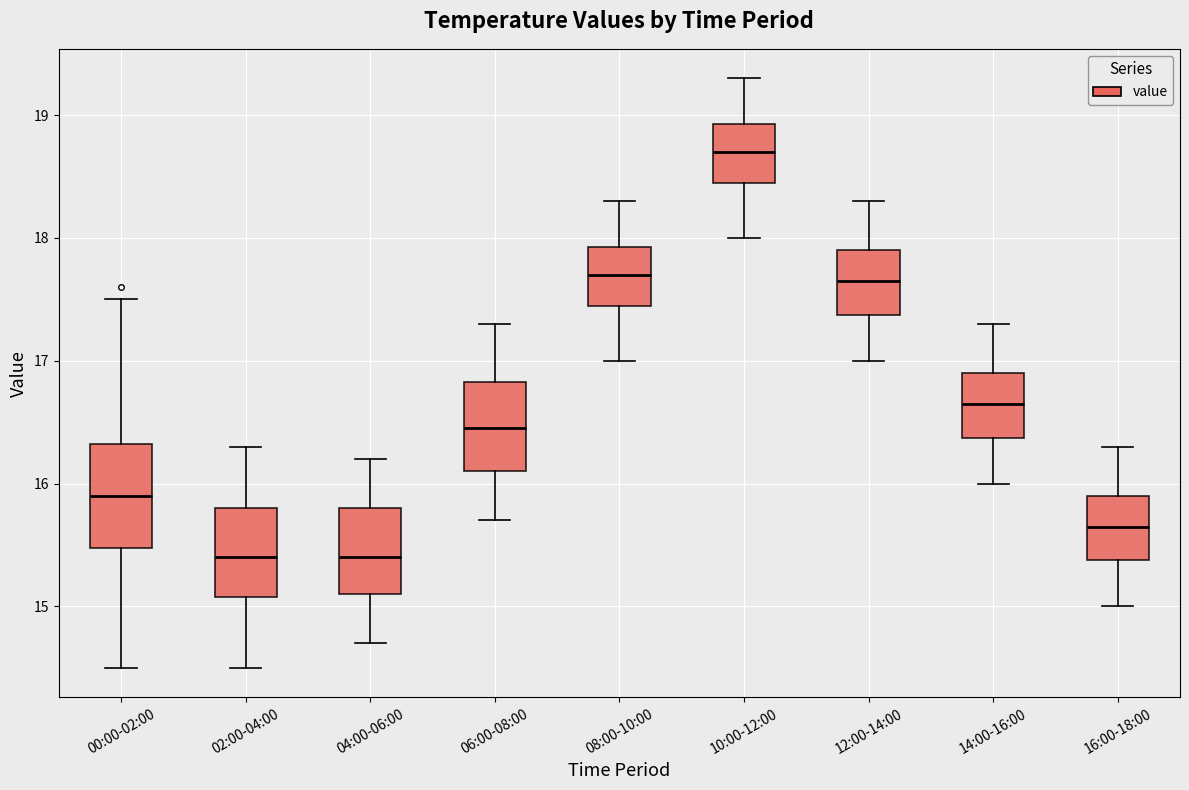

Reading left to right, read every box against the y-axis: the position of its median line, the range the box covers, and the ends of its whiskers. The values are not printed on the chart, so give them approximately, as read against the axis.

00:00-02:00: median 15.9, box 15.5 to 16.3, whiskers 14.5 to 17.5
02:00-04:00: median 15.4, box 15.1 to 15.8, whiskers 14.5 to 16.3
04:00-06:00: median 15.4, box 15.1 to 15.8, whiskers 14.7 to 16.2
06:00-08:00: median 16.5, box 16.1 to 16.8, whiskers 15.7 to 17.3
08:00-10:00: median 17.7, box 17.5 to 17.9, whiskers 17.0 to 18.3
10:00-12:00: median 18.7, box 18.5 to 18.9, whiskers 18.0 to 19.3
12:00-14:00: median 17.7, box 17.4 to 17.9, whiskers 17.0 to 18.3
14:00-16:00: median 16.7, box 16.4 to 16.9, whiskers 16.0 to 17.3
16:00-18:00: median 15.7, box 15.4 to 15.9, whiskers 15.0 to 16.3